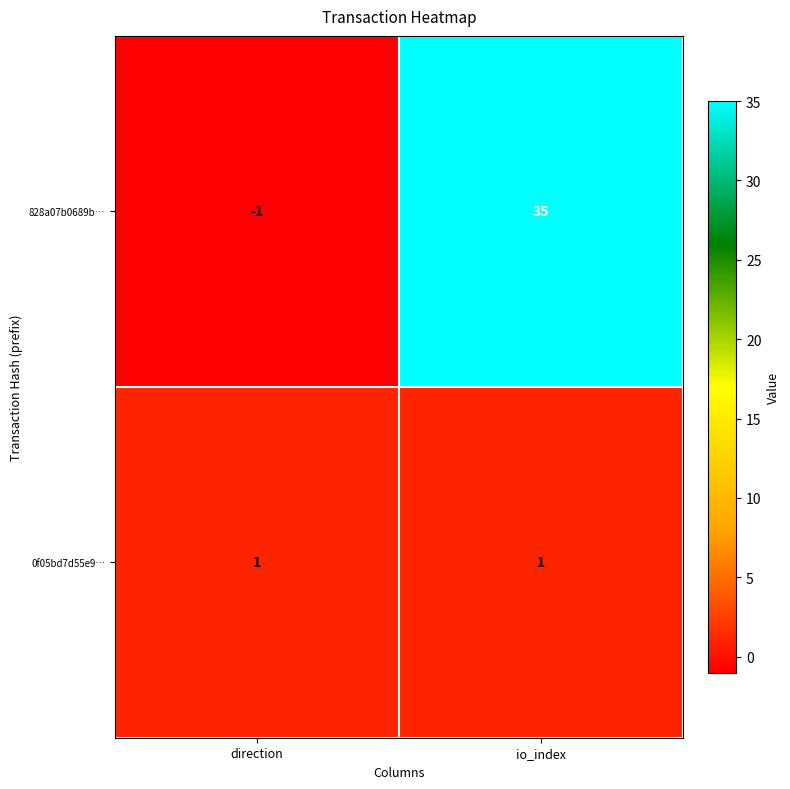

Reading left to right, extract all data points from this chart.

828a07b0689b…: -1	35
0f05bd7d55e9…: 1	1